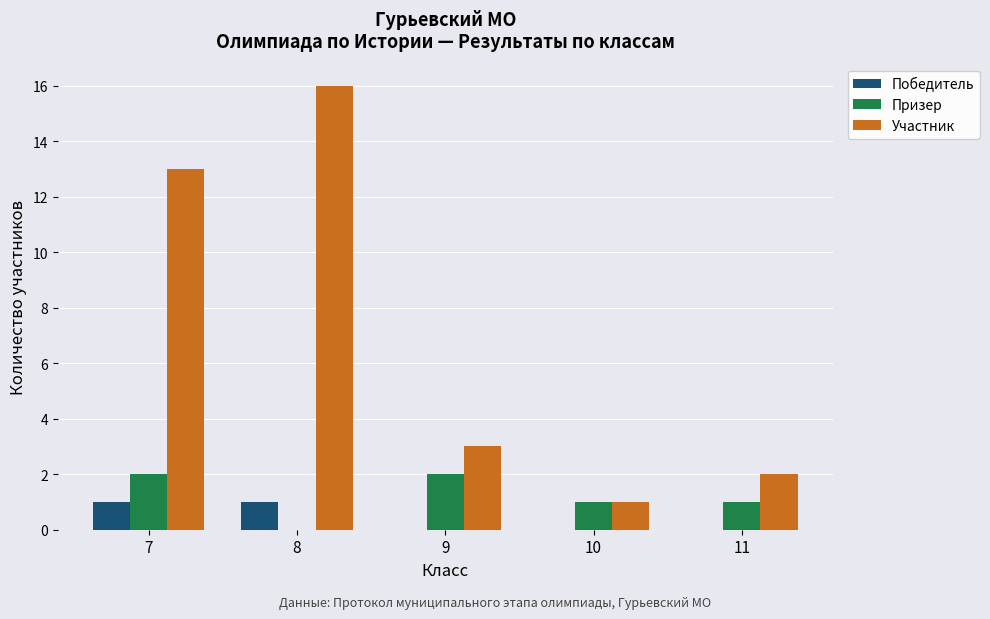

Does the chart contain stacked bars?

No